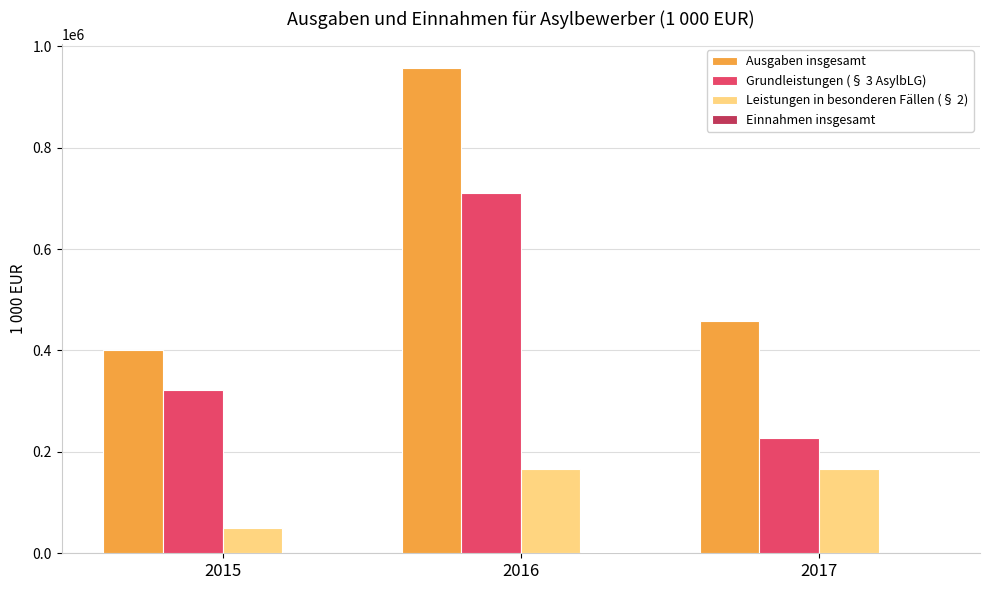

Is the value of Grundleistungen (§ 3 AsylbLG) at 2016 greater than the value of Ausgaben insgesamt at 2015?

Yes